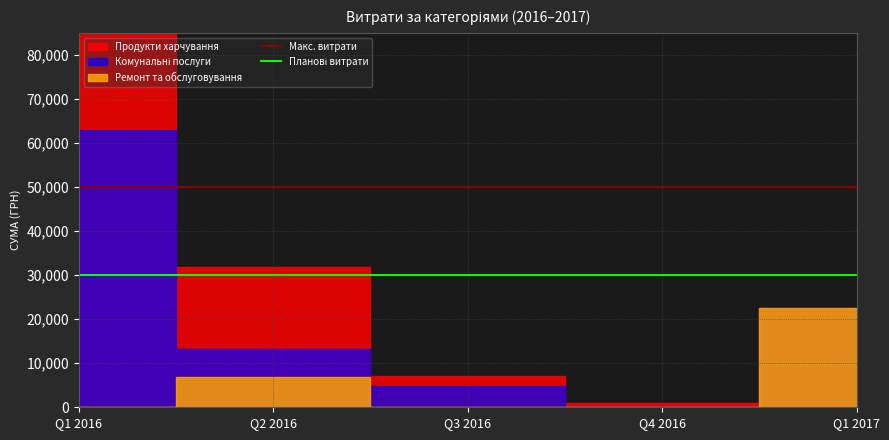

Is the value of Планові витрати at Q2 2016 greater than the value of Макс. витрати at Q2 2016?

No